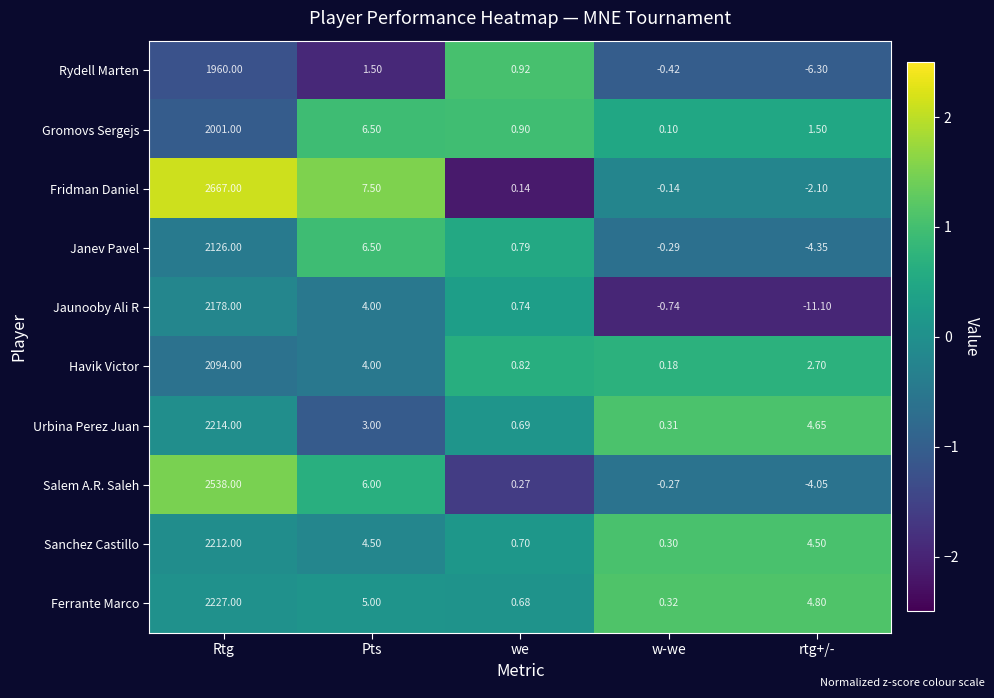

How many values in the Fridman Daniel series are below 0?

2